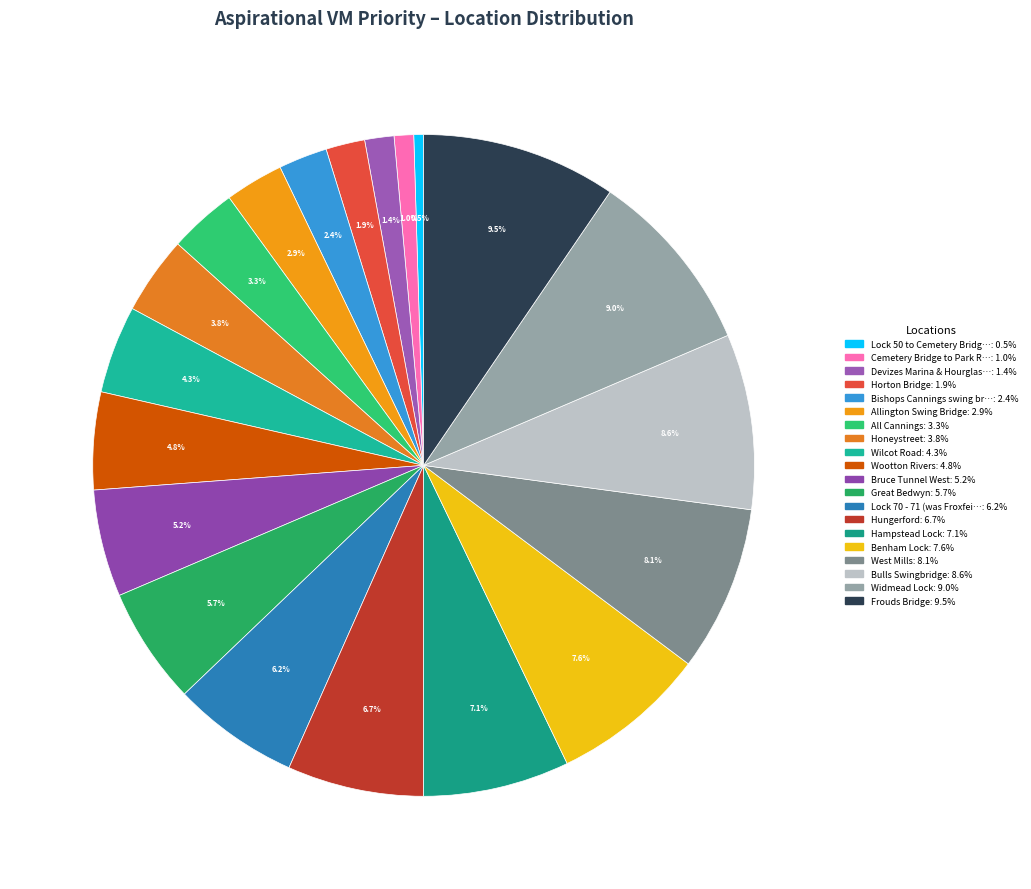

Count the number of slices in the pie.

20